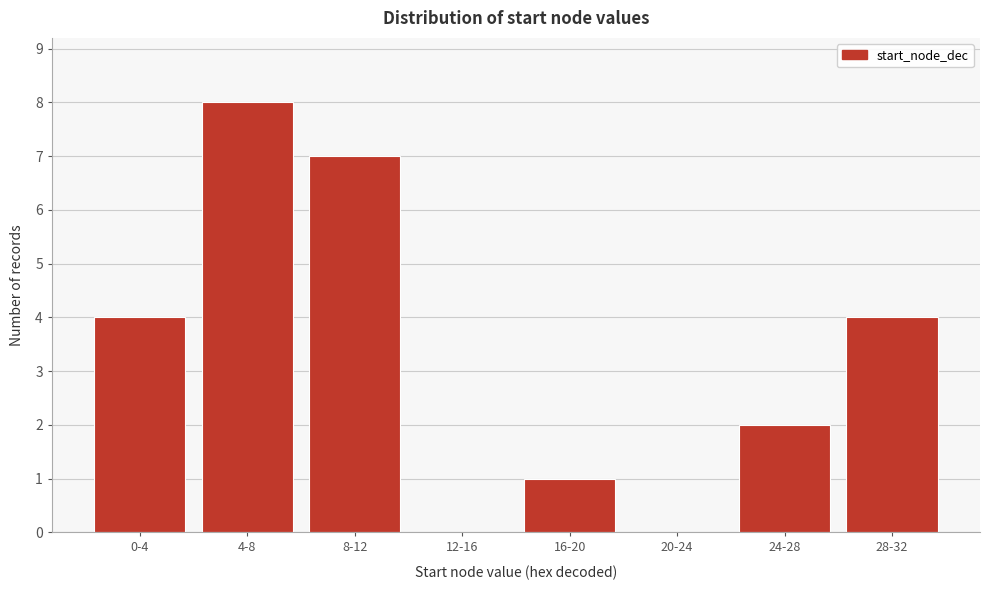

Reading left to right, transcribe all the data shown in this chart.

0-4=4	4-8=8	8-12=7	12-16=0	16-20=1	20-24=0	24-28=2	28-32=4